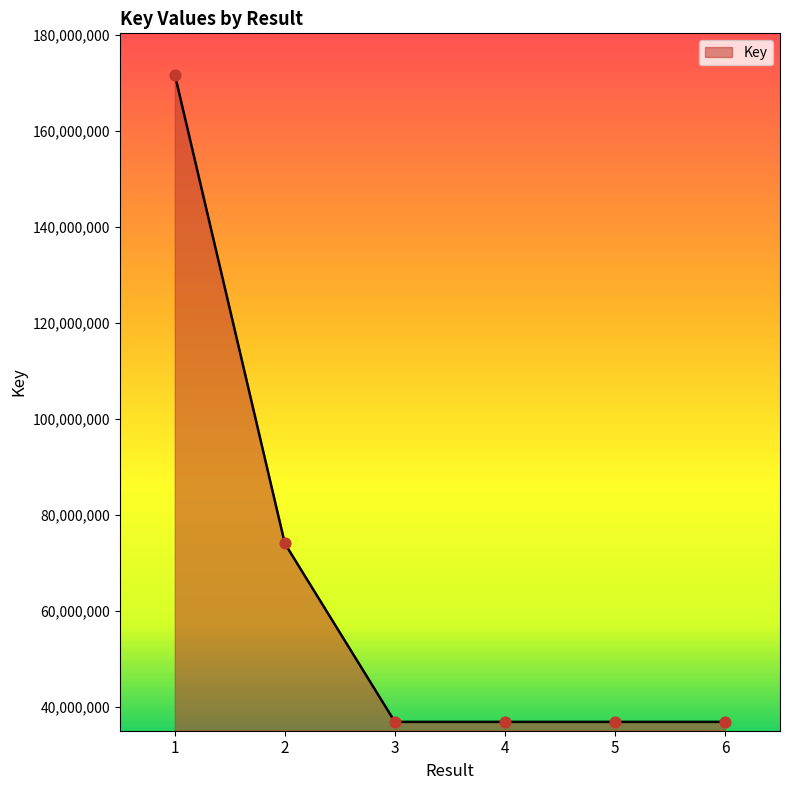

Which has a higher value, 1 or 2?

1